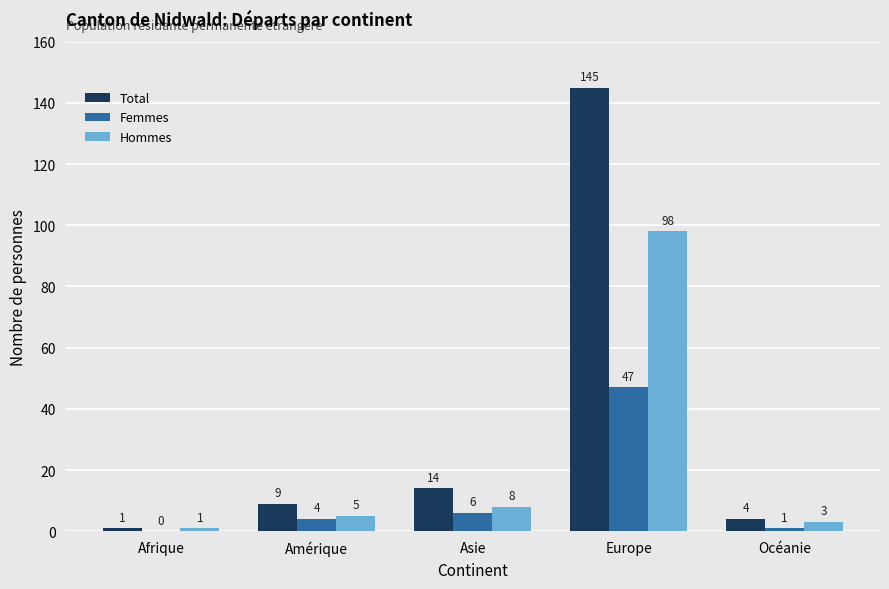

What is the highest value of the Femmes series?

47